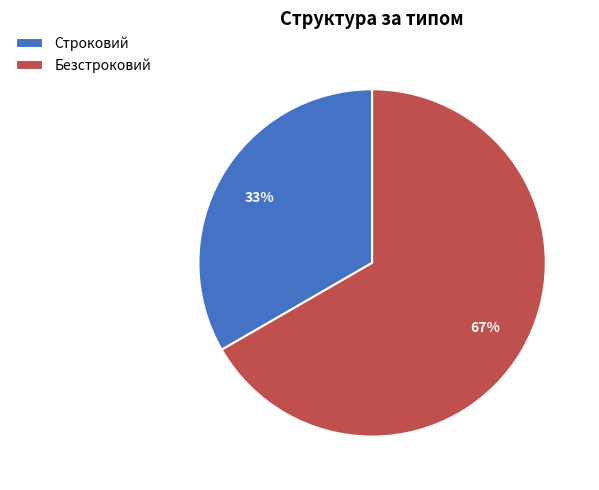

Rank the categories by value from lowest to highest.

Строковий, Безстроковий